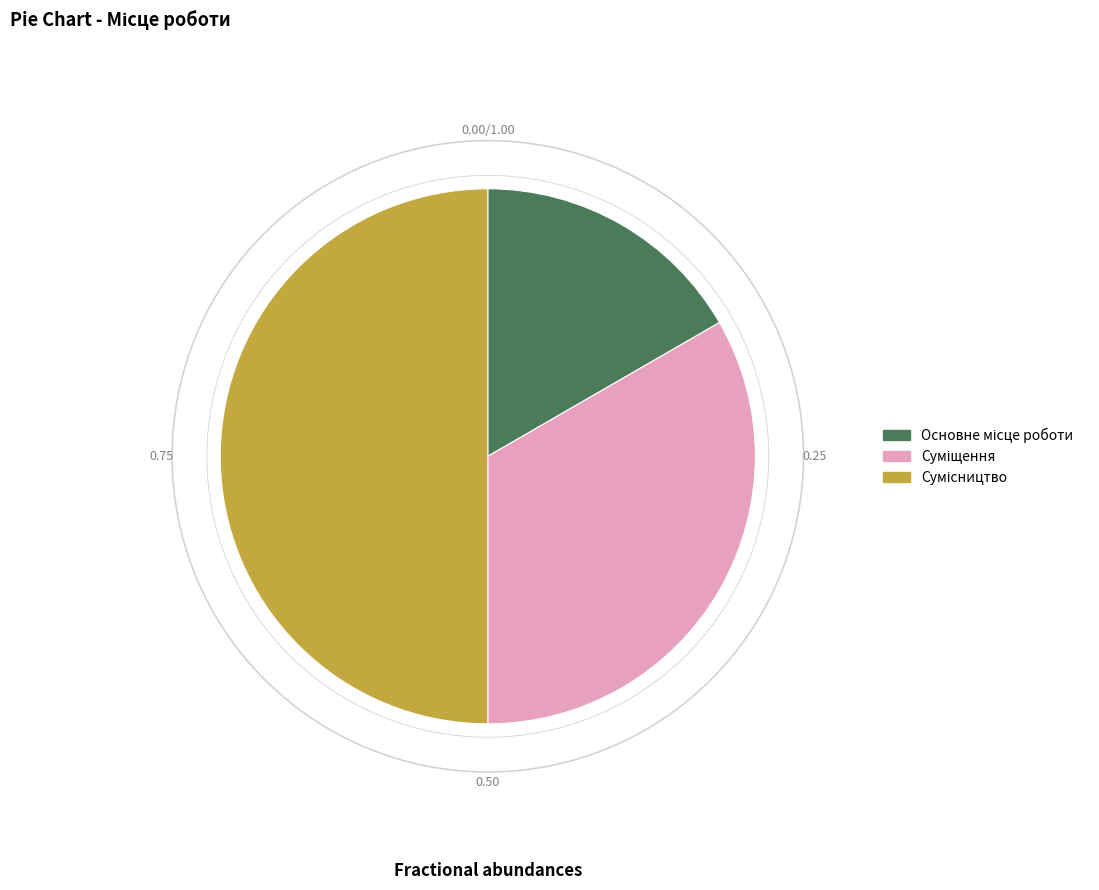

To the nearest percent, what is the combined percentage of Основне місце роботи and Суміщення?

50%